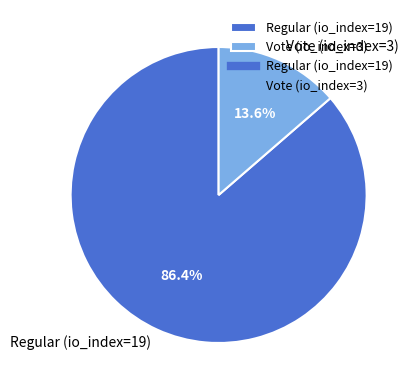

Approximately how many times larger is the value at Vote (io_index=3) compared to Regular (io_index=19)?

0.2